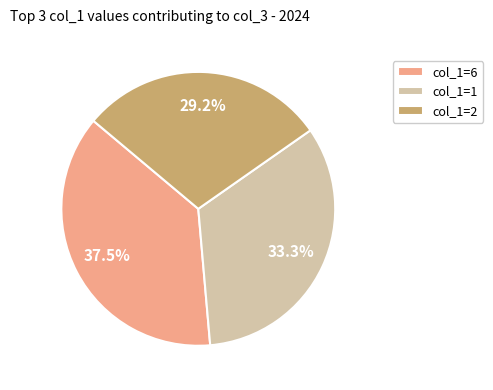

Is there a majority slice in this chart?

No